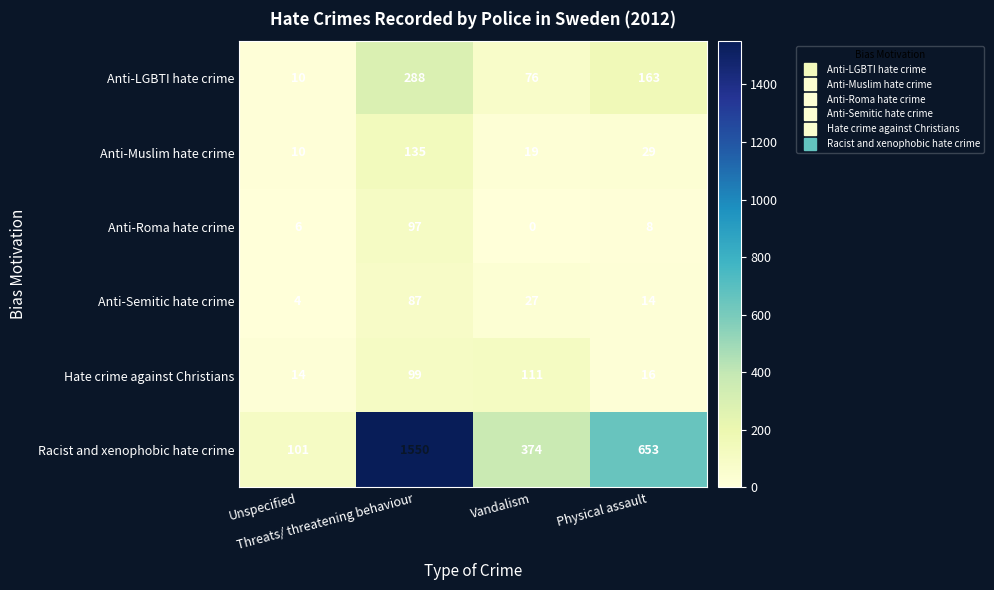

Which series has the largest total across all categories?

Racist and xenophobic hate crime